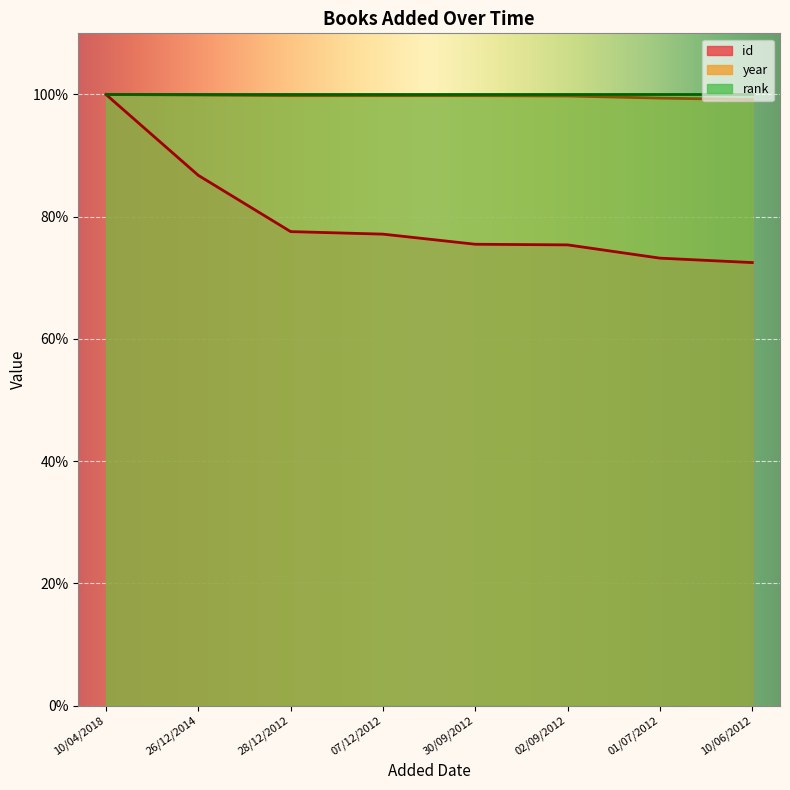

Is the value of id at 10/06/2012 greater than the value of year at 10/04/2018?

No